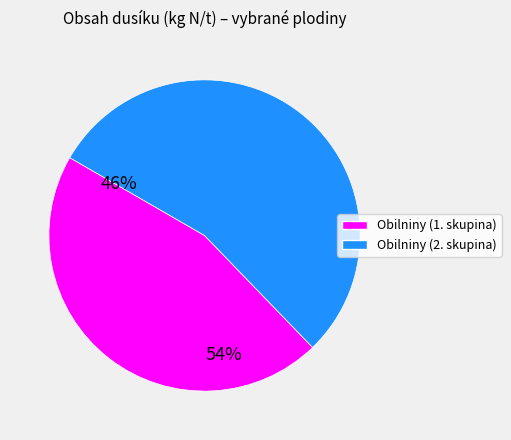

Does any single category account for the majority?

Yes